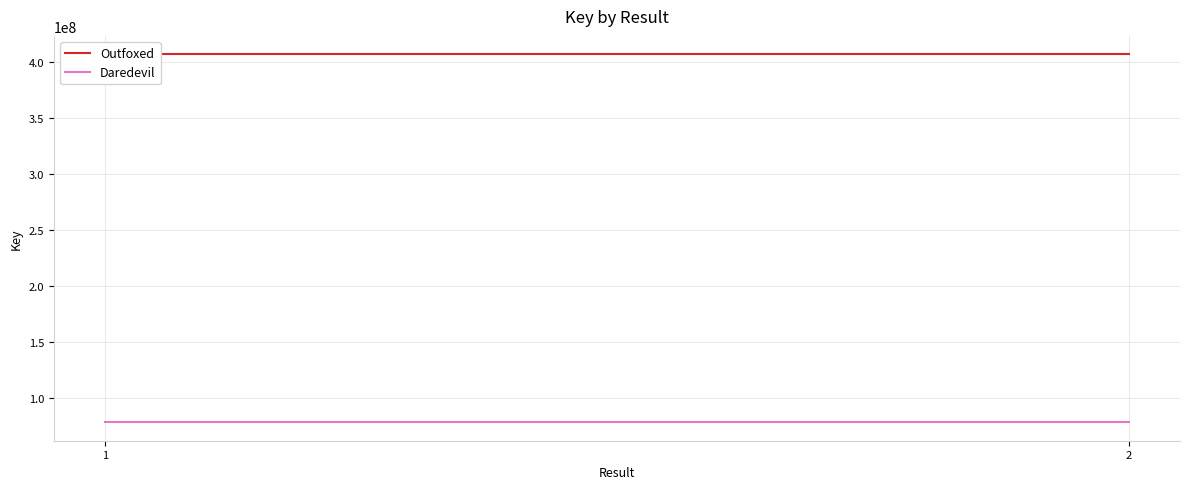

Count the number of data series in this chart.

2